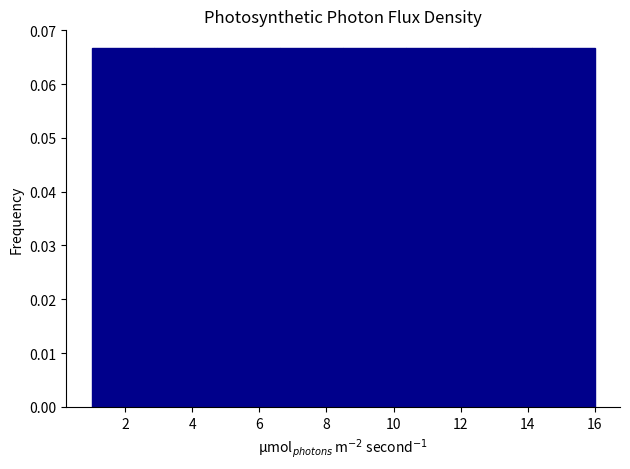

Reading left to right, transcribe this chart: for each bar, give the range it covers on the x-axis and its height. Neither the bar edges nor the heights are printed on the chart, so give them approximately, as read against the axes.

1.0 to 2.8: 0.067
2.8 to 4.8: 0.067
4.8 to 6.6: 0.067
6.6 to 8.6: 0.067
8.6 to 10.4: 0.067
10.4 to 12.2: 0.067
12.2 to 14.2: 0.067
14.2 to 16.0: 0.067